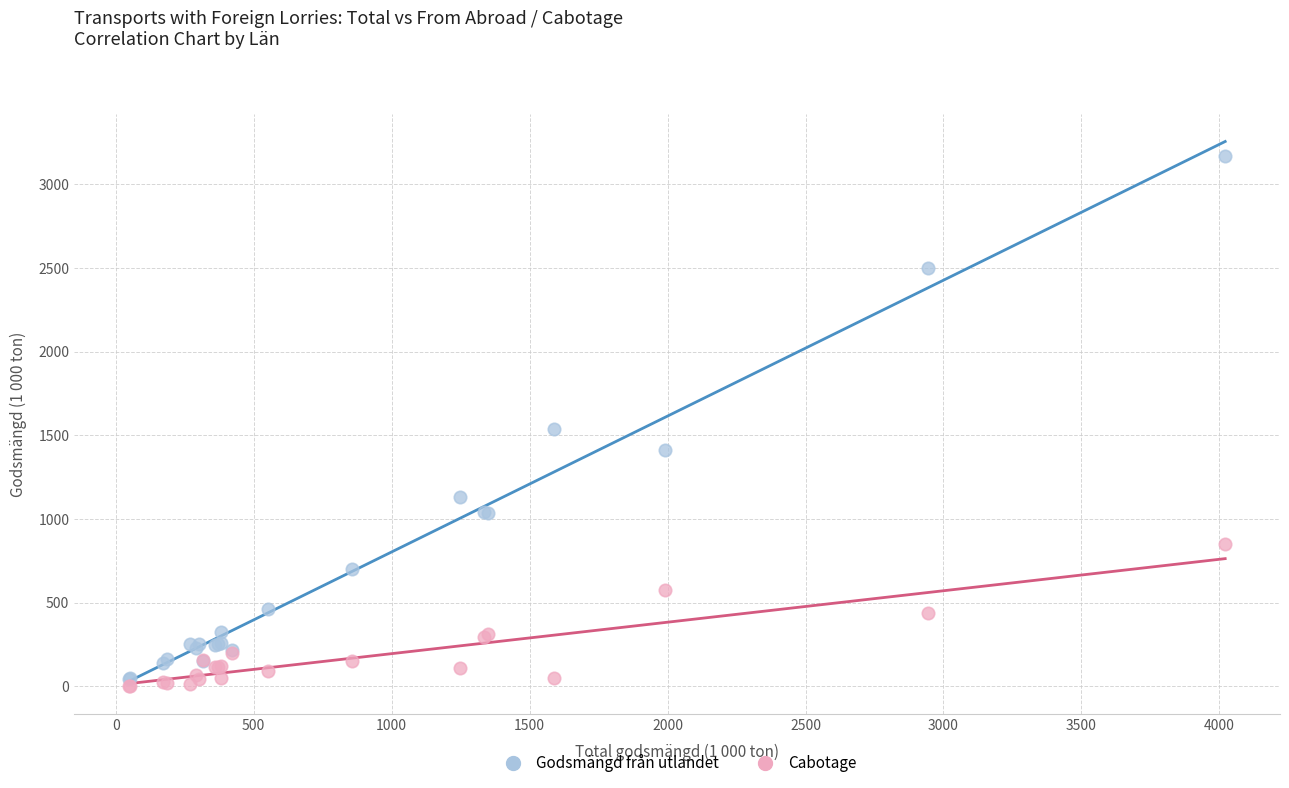

Which series has the widest spread of Y values?

Godsmängd från utlandet